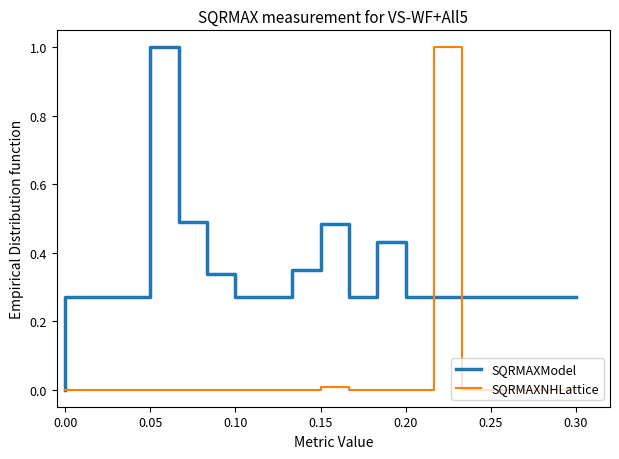

How many data points does each series have?

19